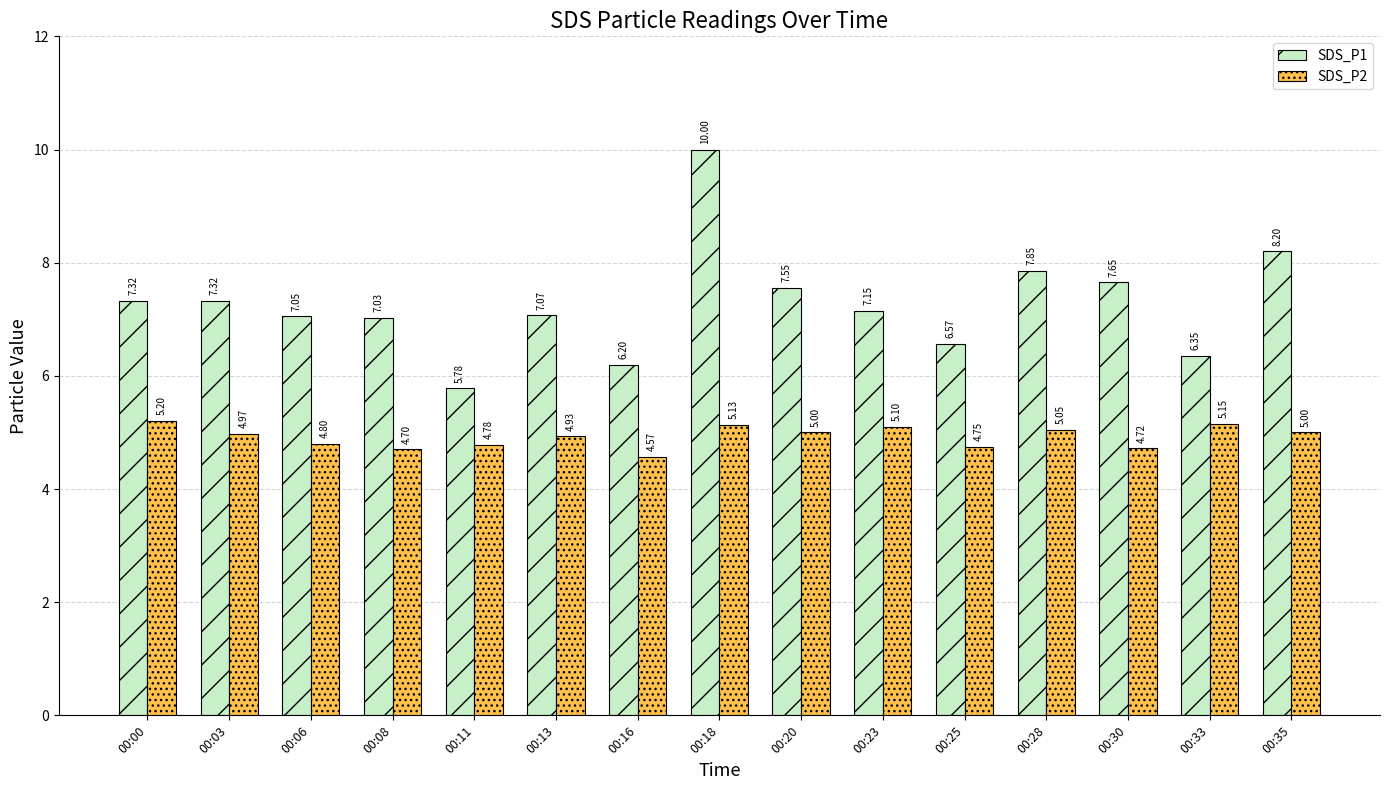

Which series has the largest total across all categories?

SDS_P1